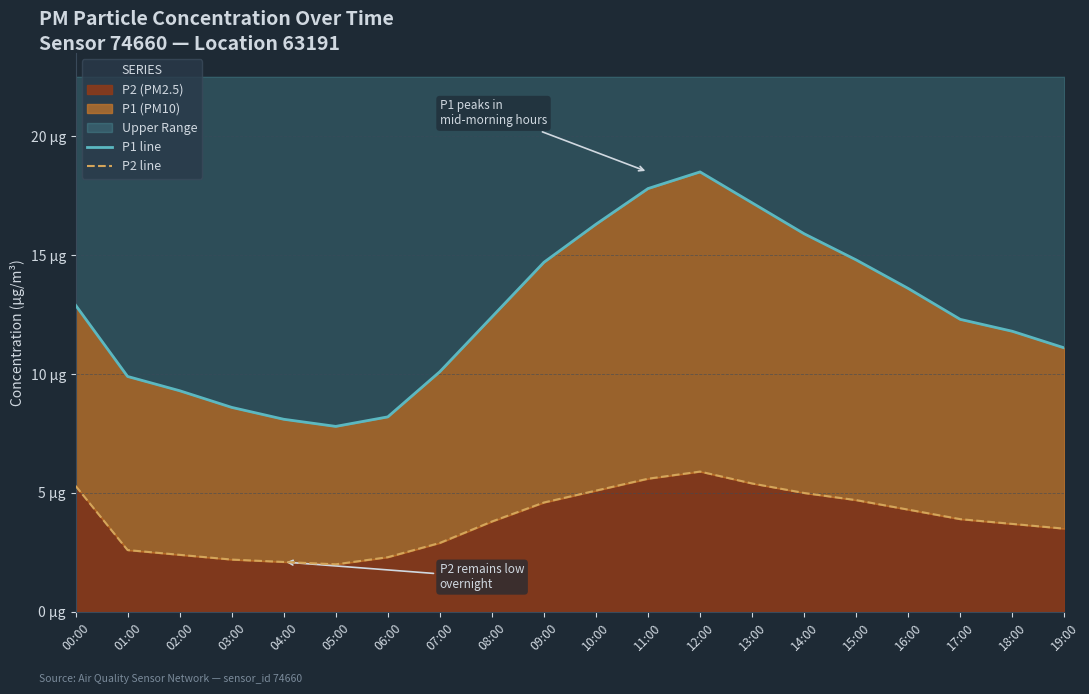

What position from the right is 17:00?

3